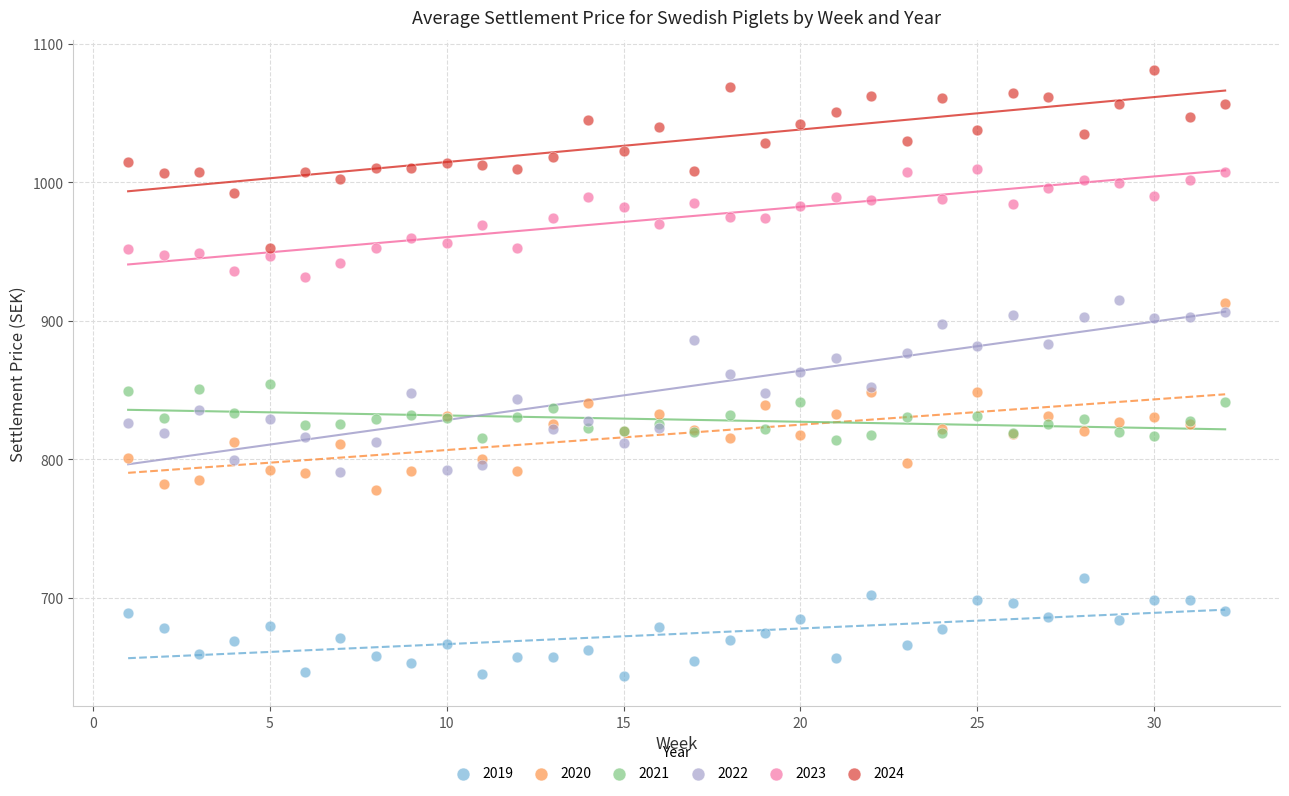

Which series reaches the minimum Y coordinate?

2019